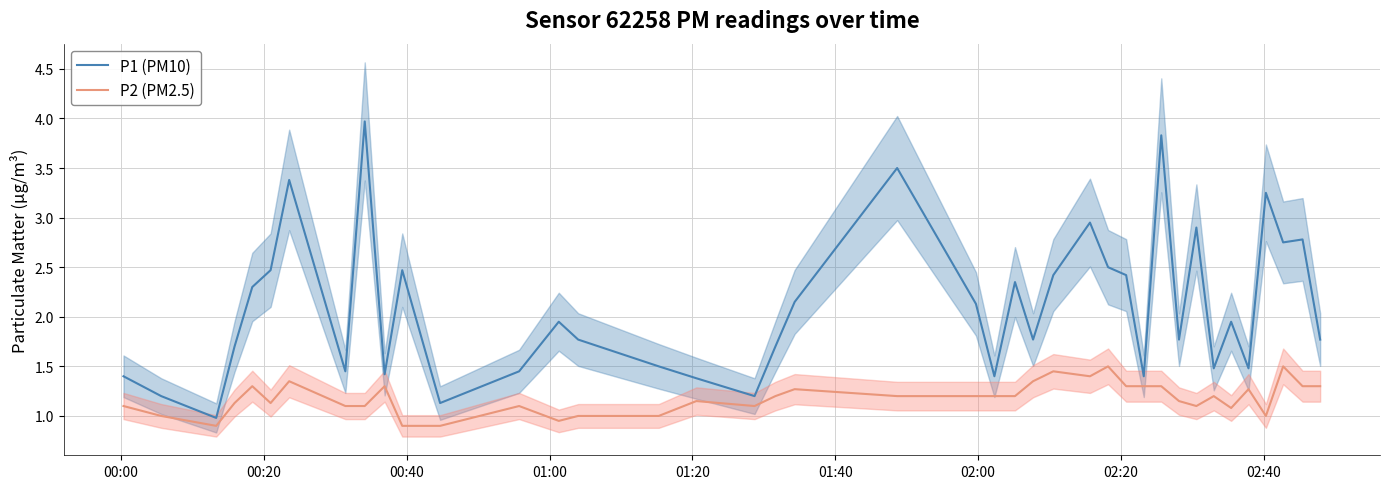

What is the maximum value for P1 (PM10)?

4.0